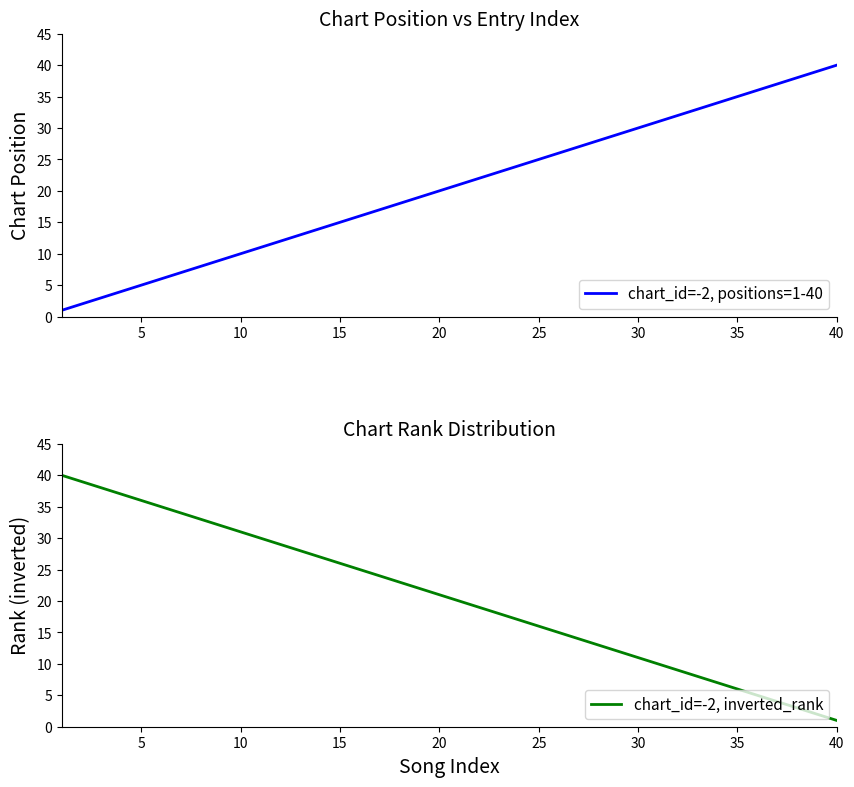

What is the highest value of the chart_id=-2, inverted_rank series?

40